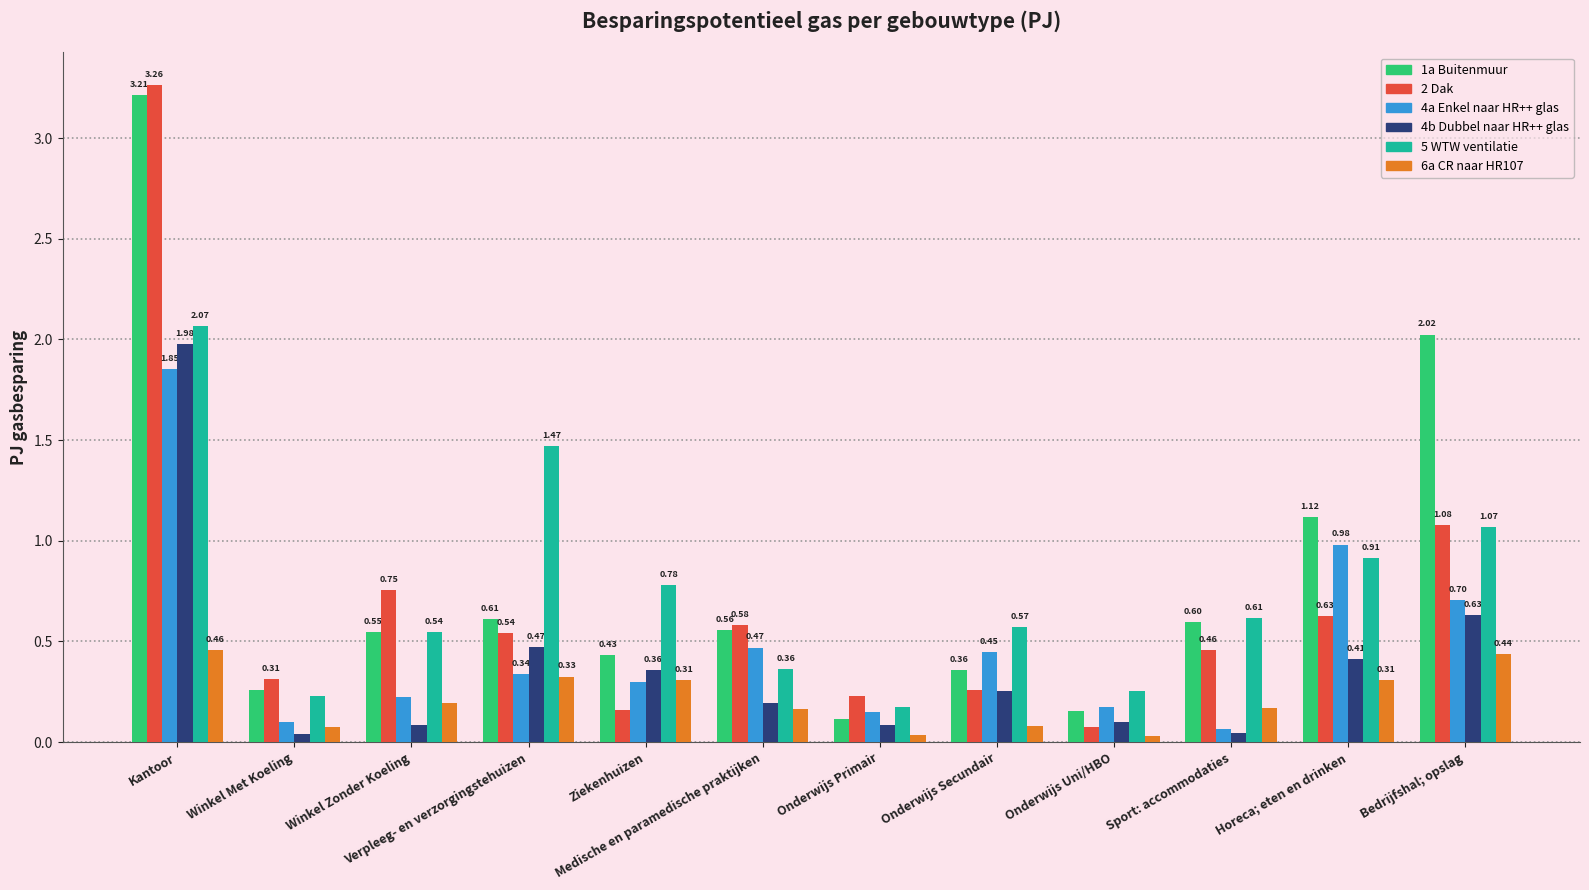

Which label corresponds to the largest value in the chart?

Kantoor